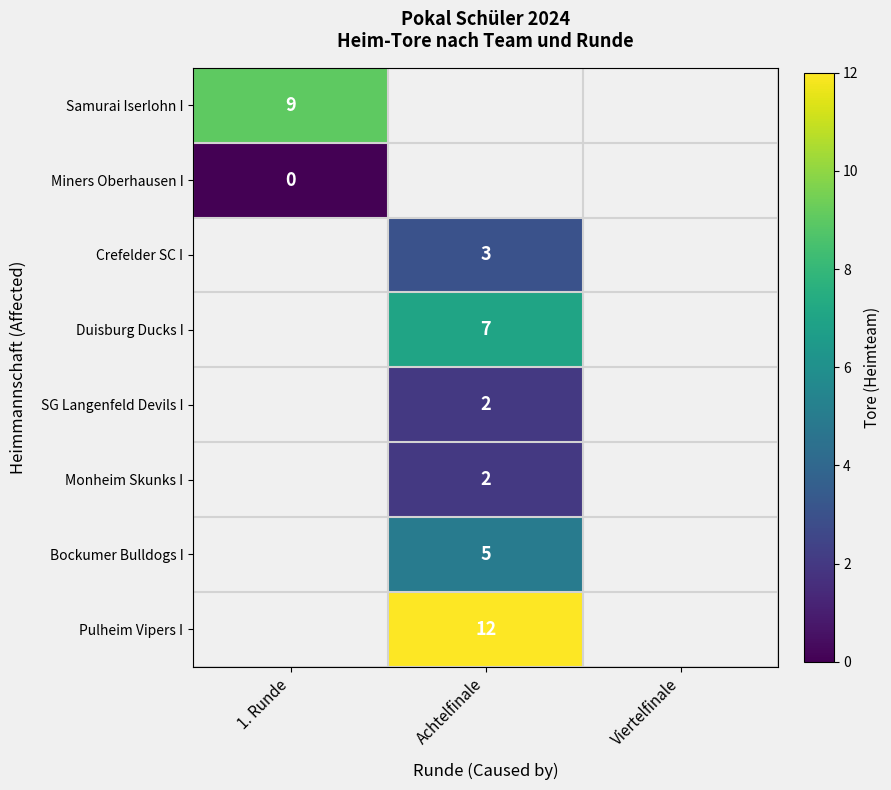

At which category does the chart reach its peak across all series?

Achtelfinale